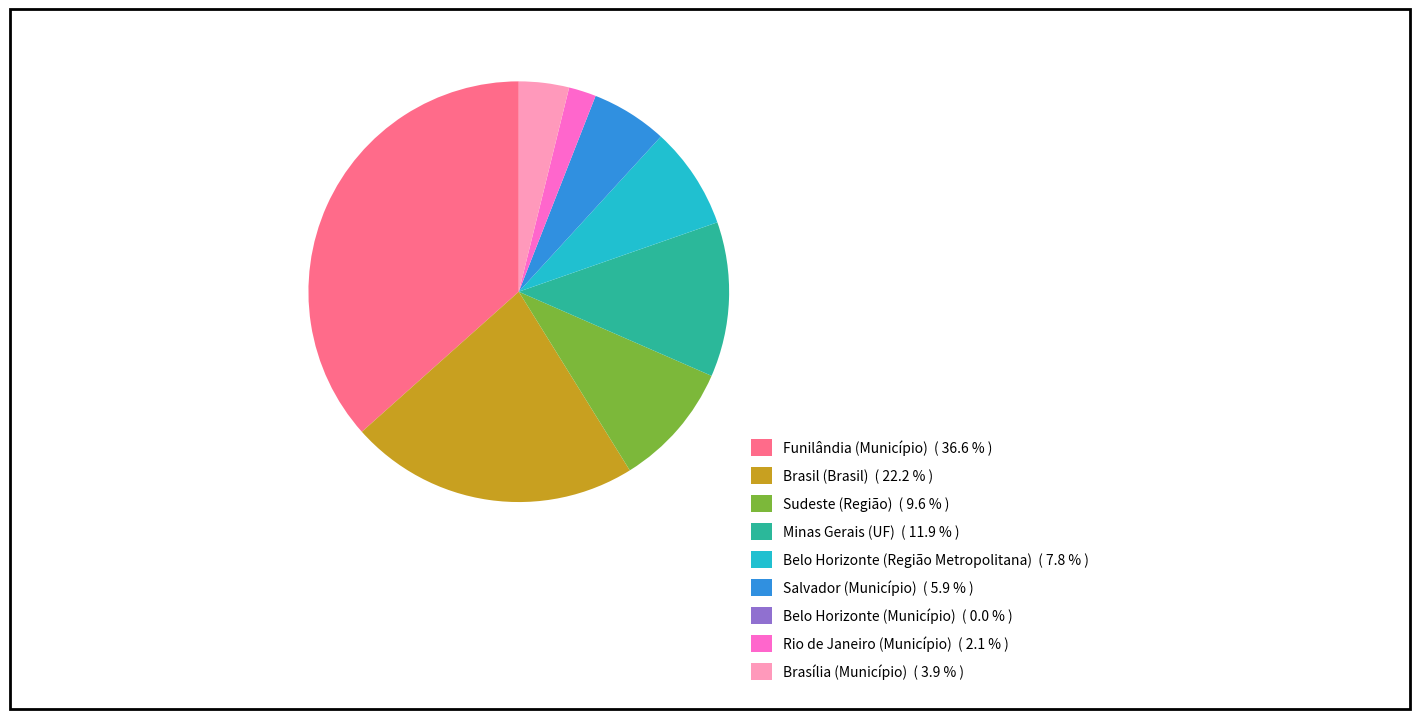

Do Brasília (Município) ( 3.9 % ) and Funilândia (Município) ( 36.6 % ) together represent more than half of the pie?

No